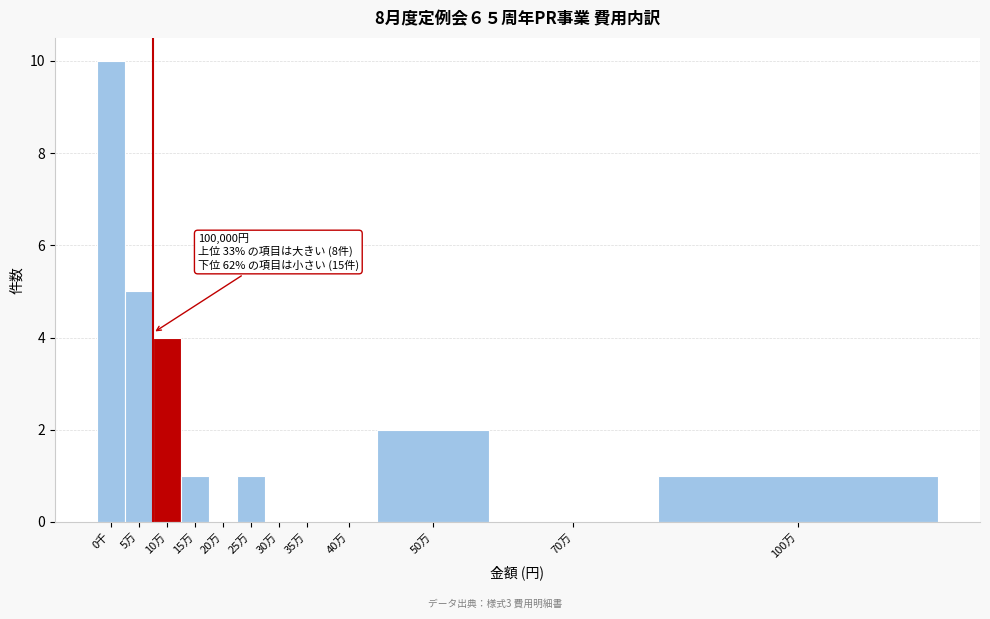

Reading left to right, list all the values displayed in this chart.

0千=10	5万=5	10万=4	15万=1	20万=0	25万=1	30万=0	35万=0	40万=0	50万=2	70万=0	100万=1